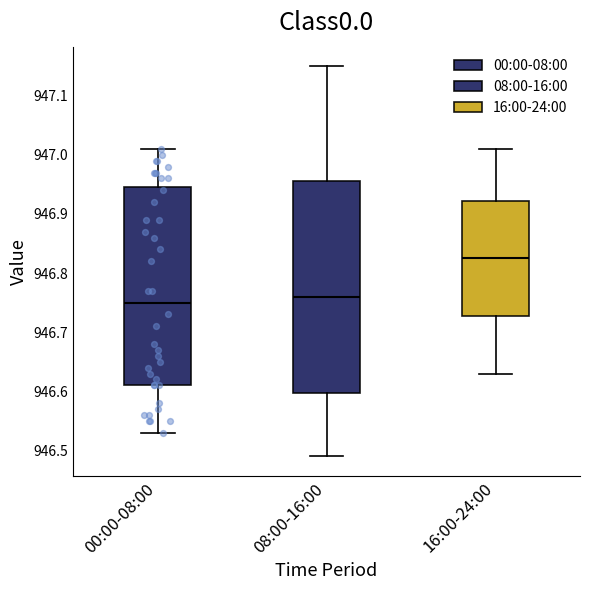

Comparing the boxes themselves (not the whiskers), which one is the tallest?

08:00-16:00